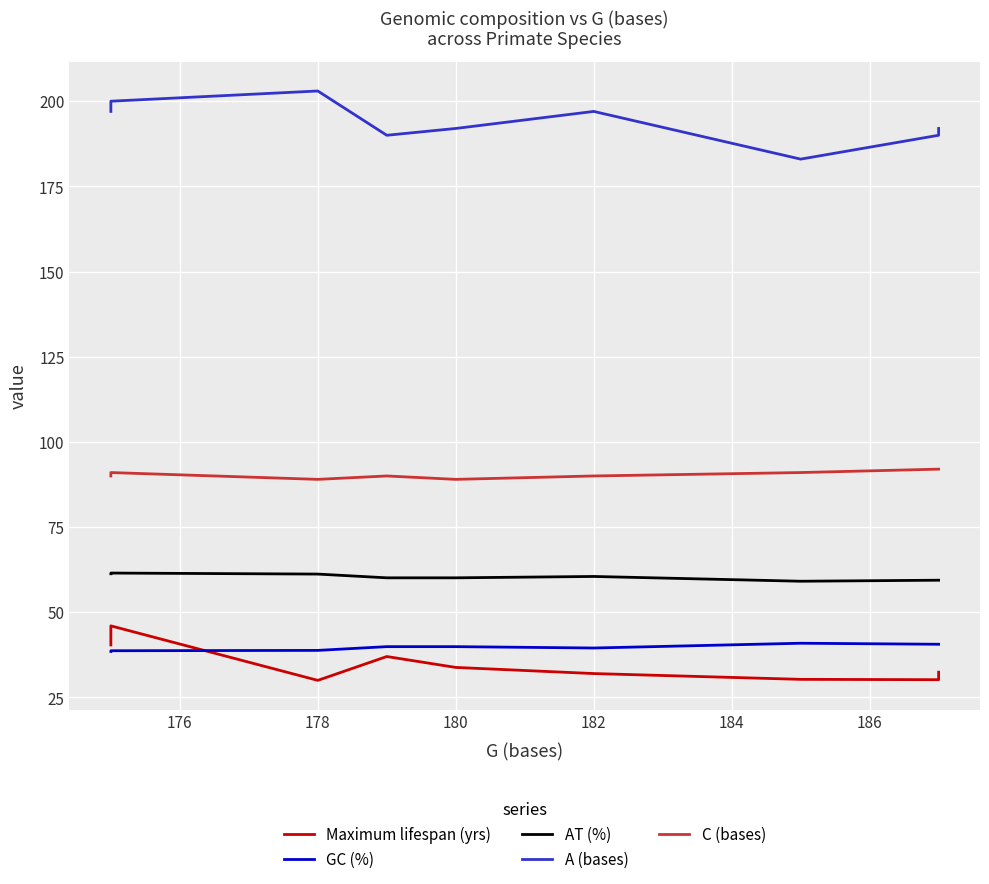

What is the difference between the maximum and minimum values in the C (bases) series?

3.0